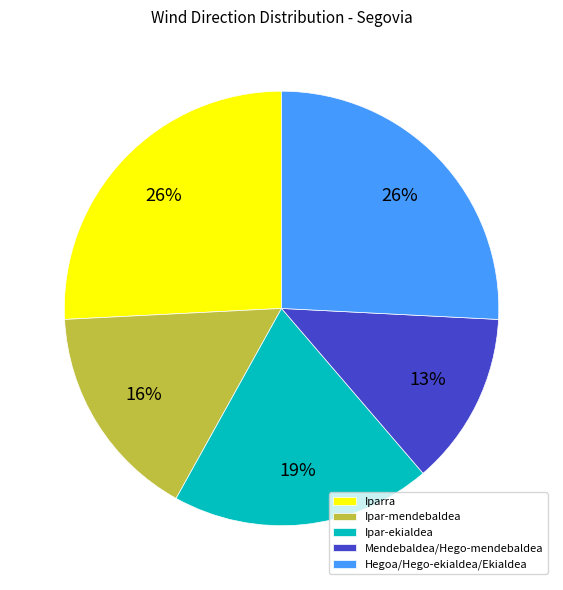

Approximately how many times larger is the value at Mendebaldea/Hego-mendebaldea compared to Hegoa/Hego-ekialdea/Ekialdea?

0.5